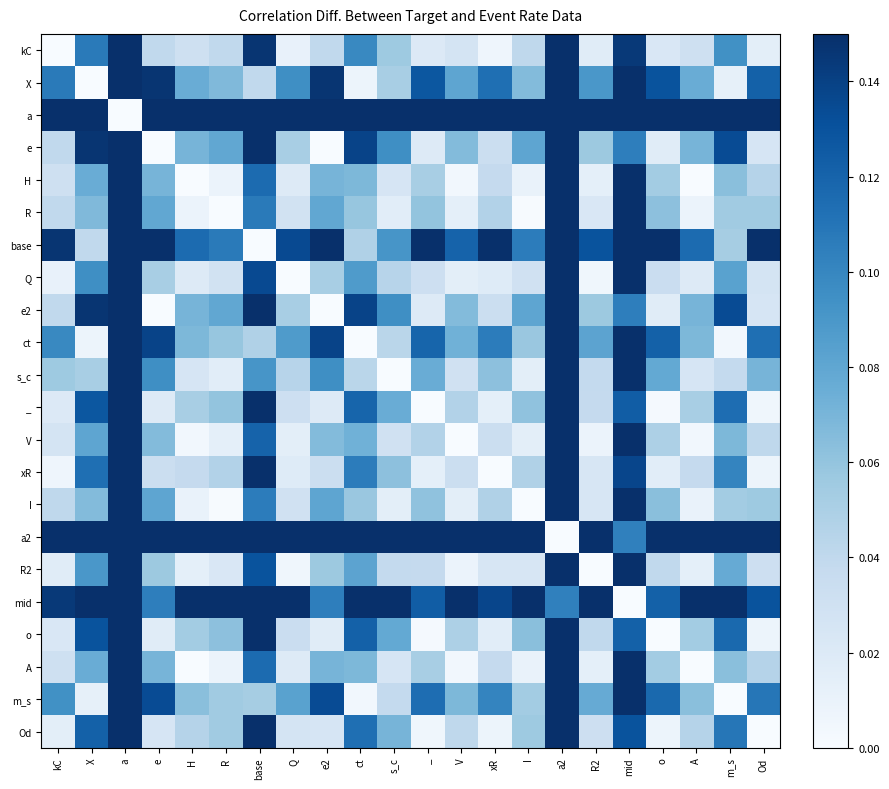

Which series has the largest total across all categories?

a